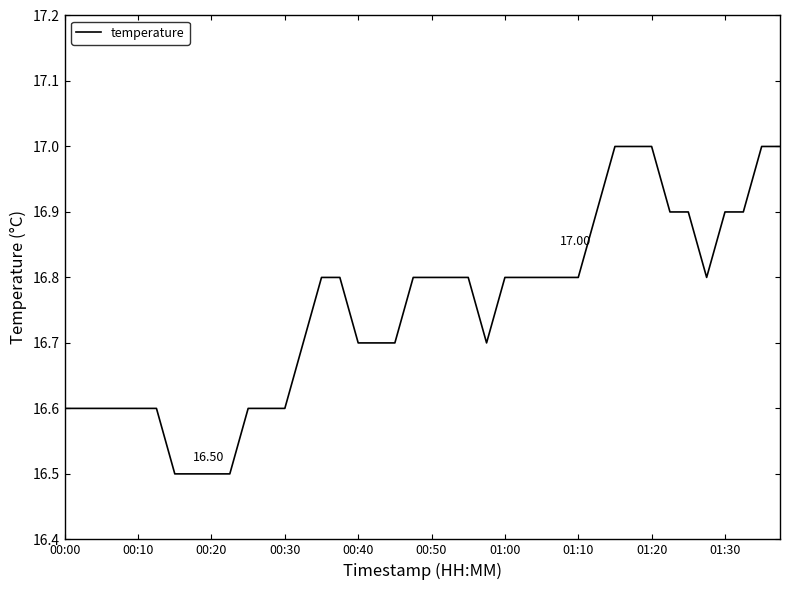

What is the difference between the maximum and minimum values?

0.5